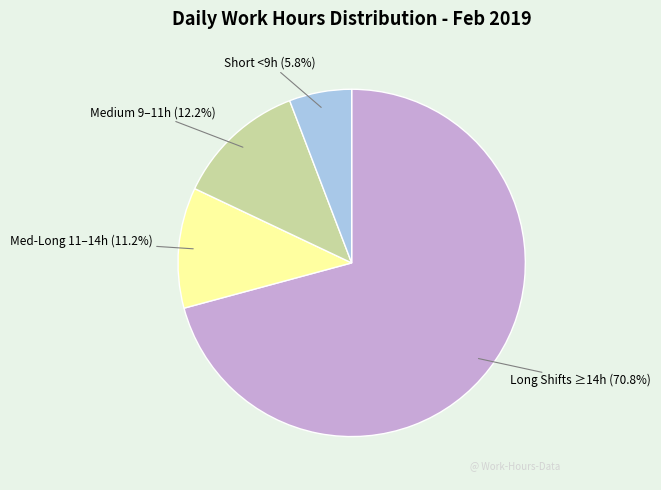

Count the number of slices in the pie.

4